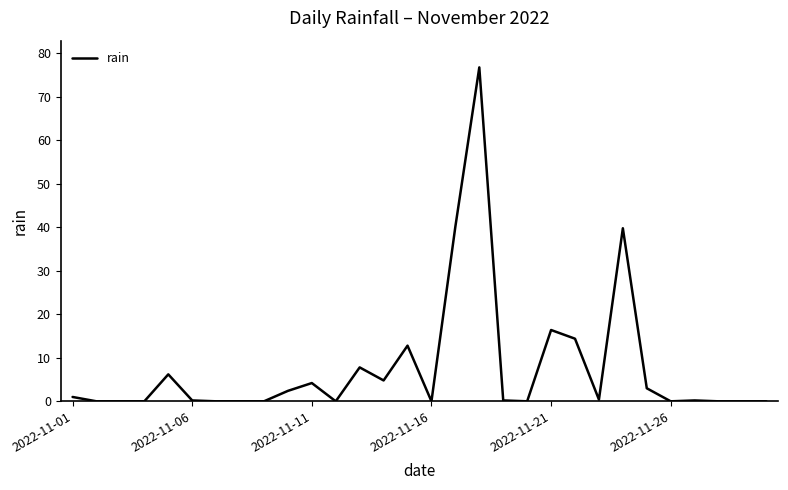

What is the maximum value shown in the chart?

76.8